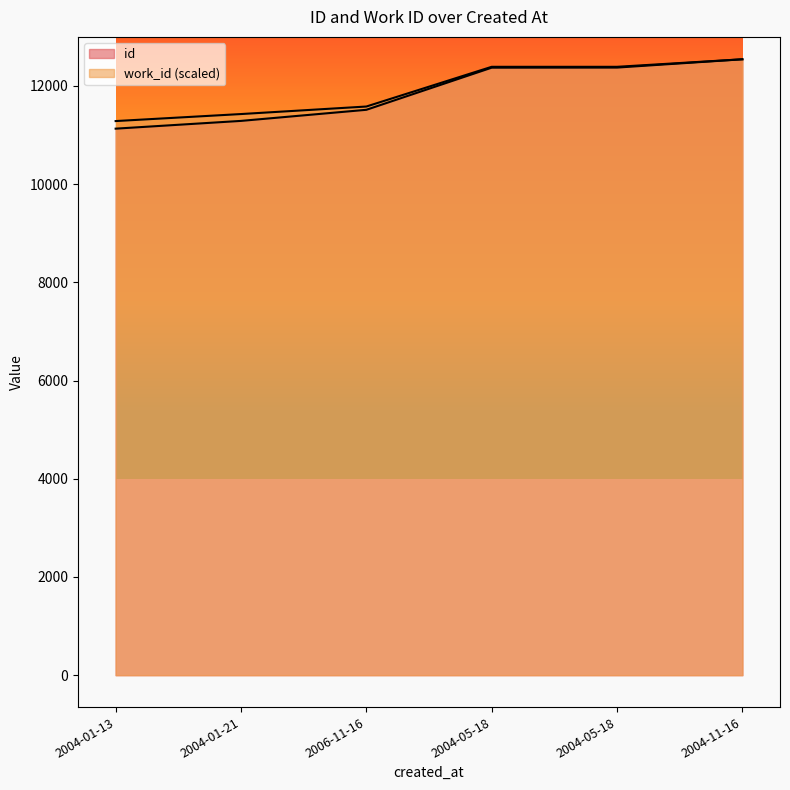

At which label is work_id closest to 11914?

2006-11-16